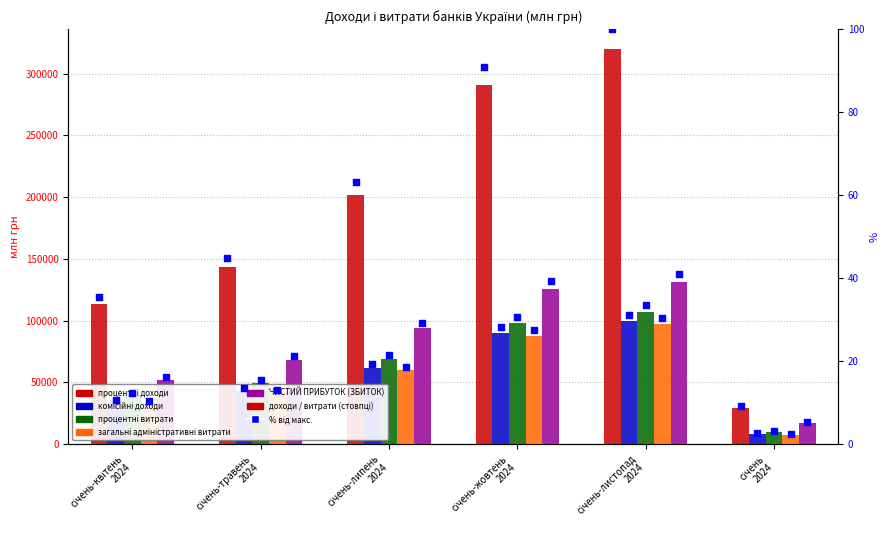

At how many categories does at least one series exceed 265162?

2